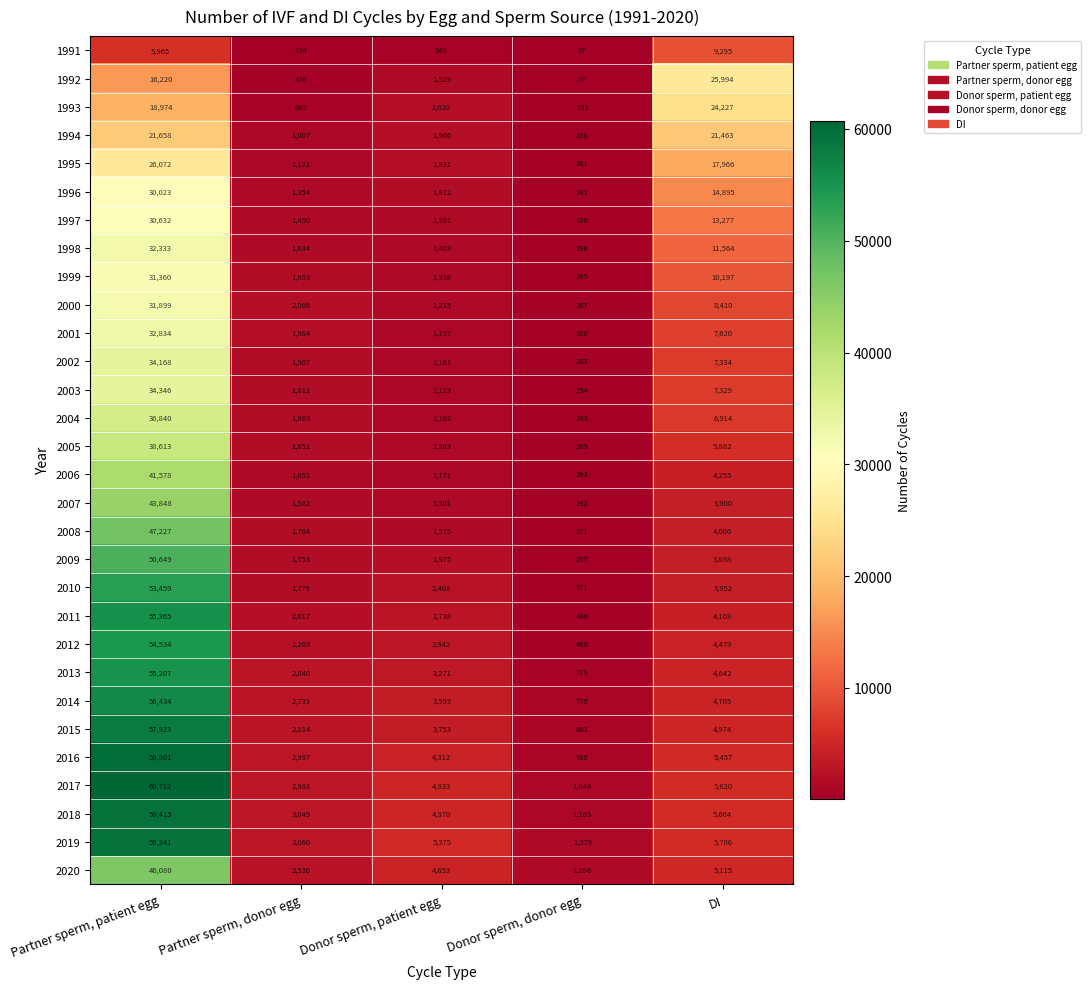

Which category has the highest value across all series?

Partner sperm, patient egg